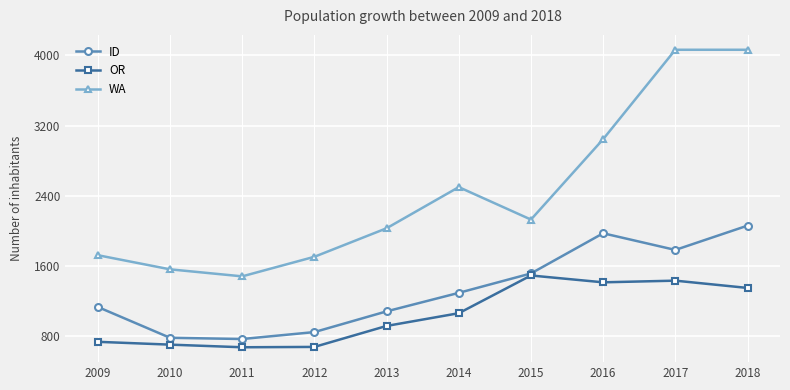

Which series has the largest range (max minus min)?

WA